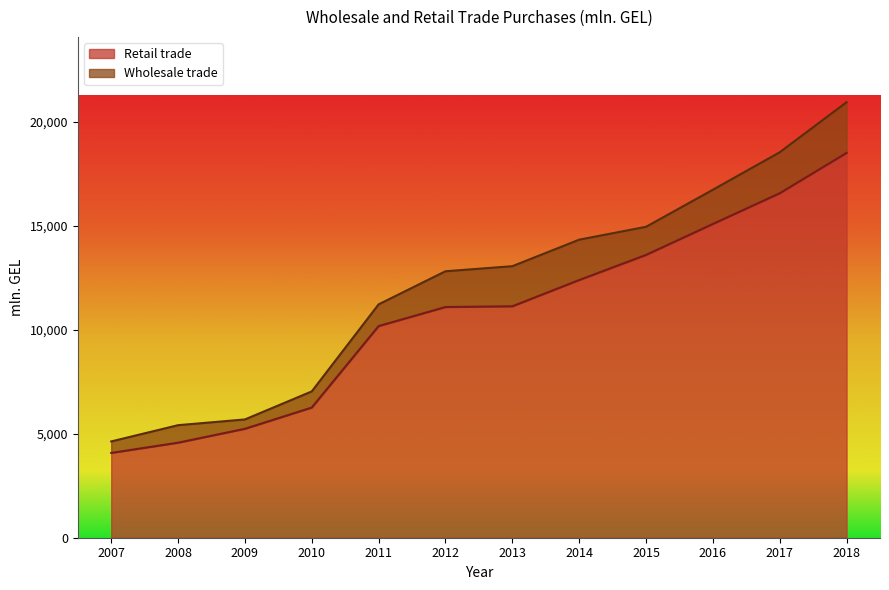

What is the change in value from 2007 to 2014?

+8315.8